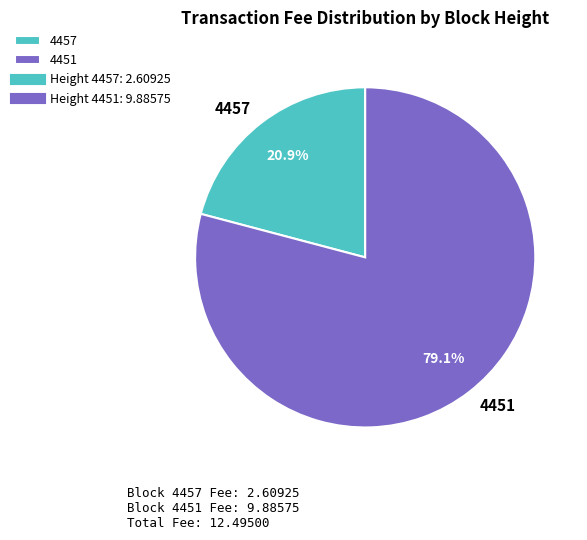

To the nearest percent, what is the difference between the 4457 and 4451 slice percentages?

58%